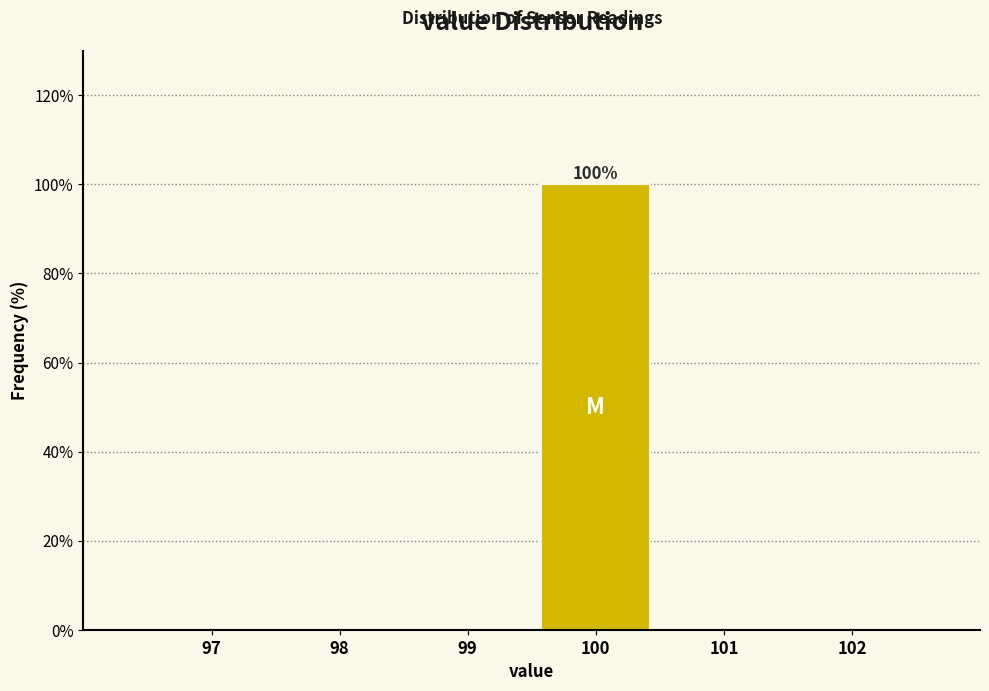

Reading right to left, what are all the values shown in this chart?

102=0	101=0	100=100	99=0	98=0	97=0